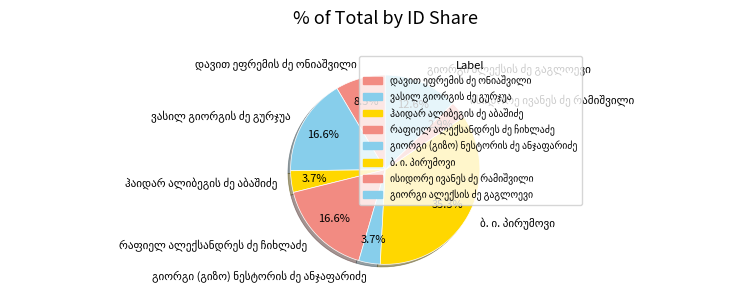

Does any single category account for the majority?

No